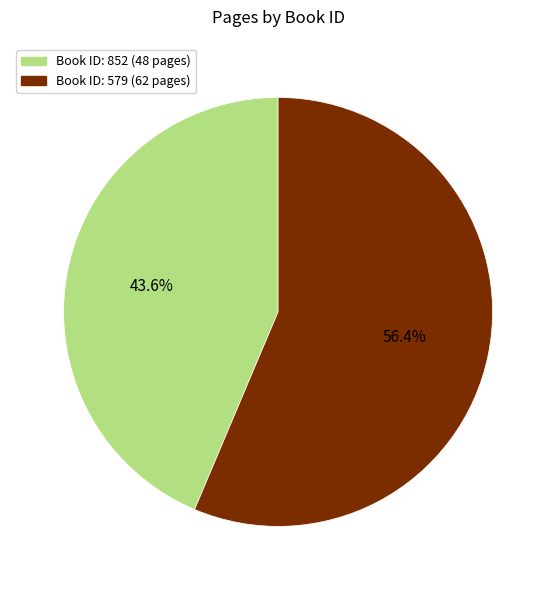

Is there any slice that represents more than half of the pie?

Yes